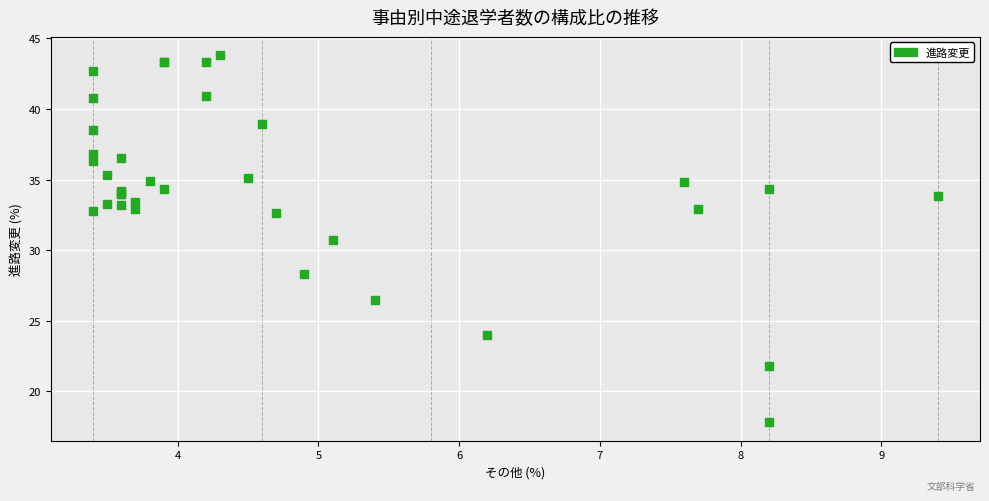

What Y value in the scatter plot is closest to 30?

30.7